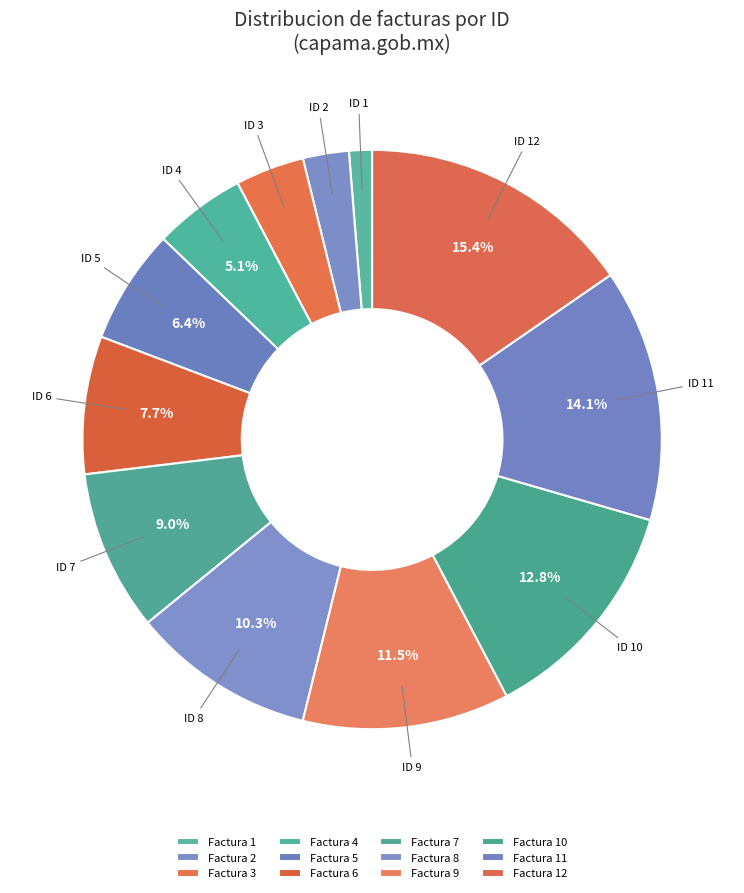

Is there any slice that represents more than half of the pie?

No